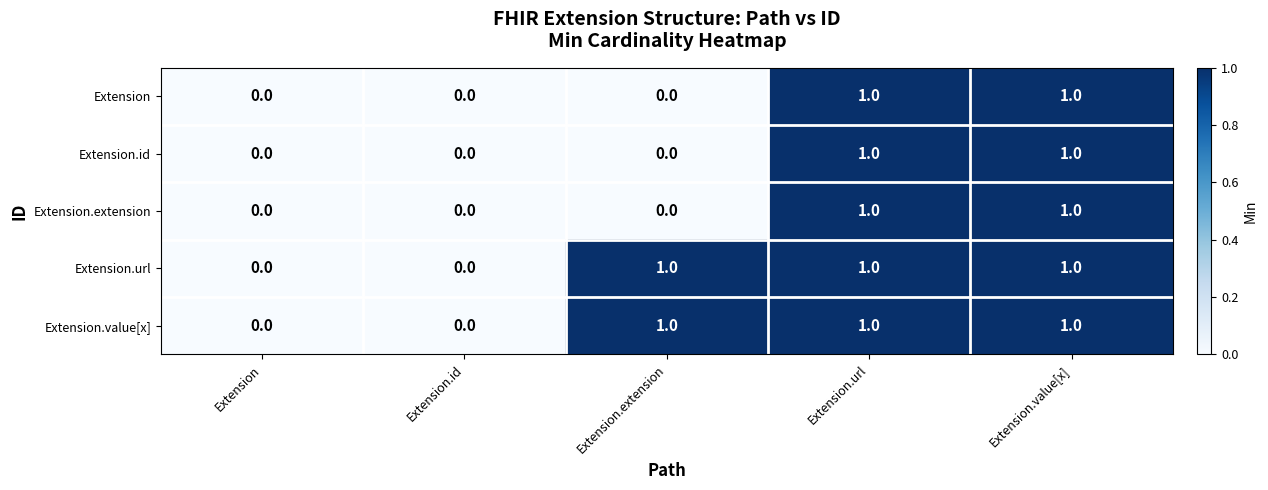

What is the sum of all Extension.url values?

3